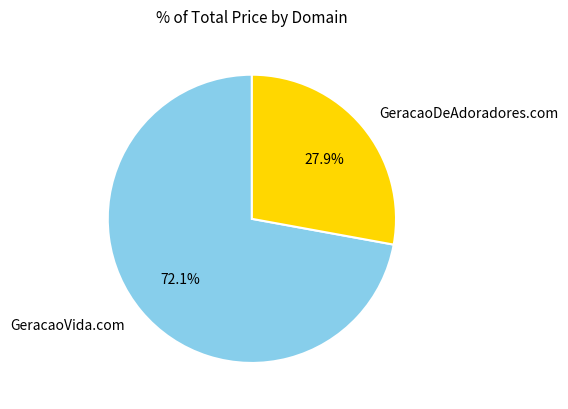

How many slices are in this pie chart?

2